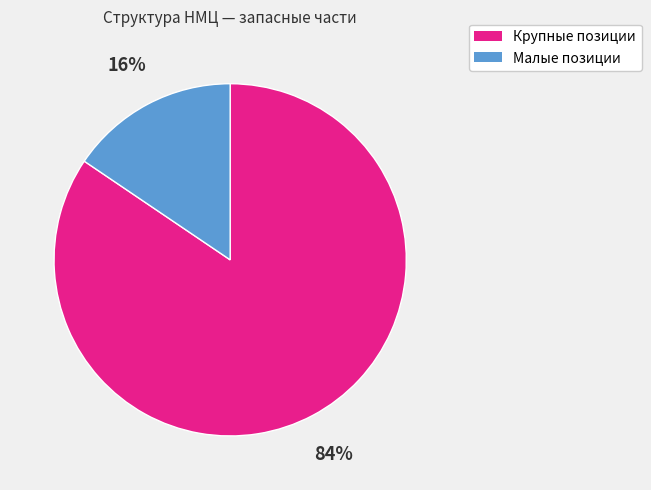

To the nearest percent, what is the average slice percentage?

50%